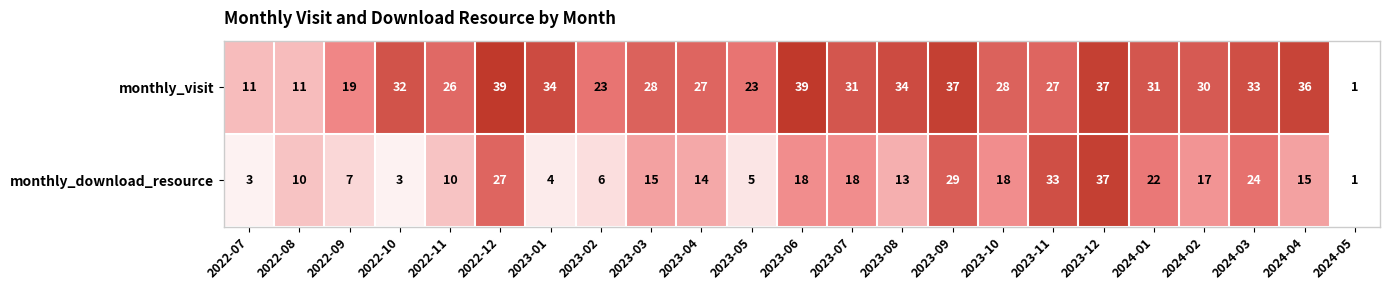

At how many categories does at least one series exceed 18?

20